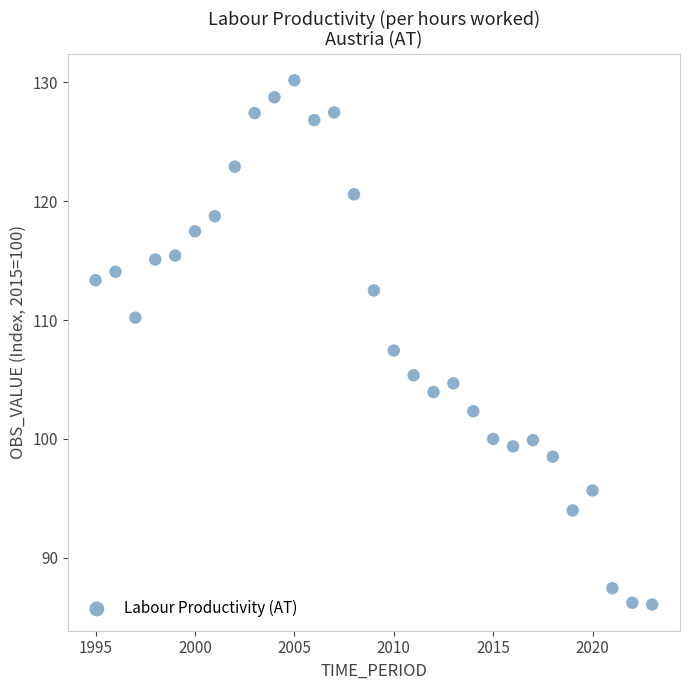

What is the range of Y values (max minus min)?

44.1